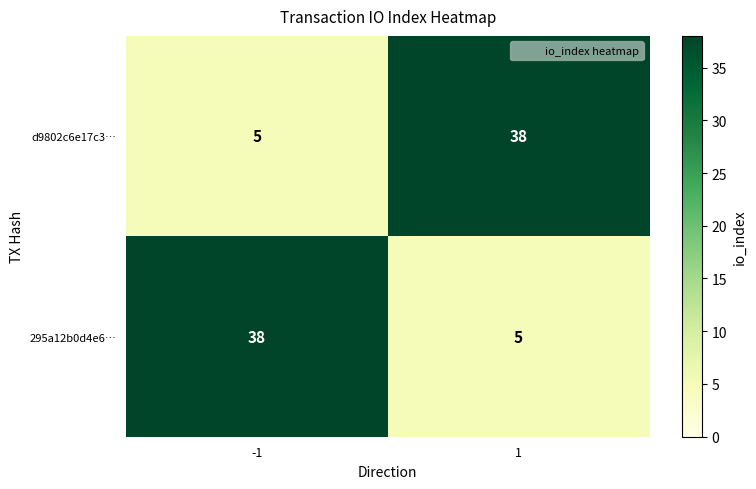

Rank the series at -1 from lowest to highest value.

d9802c6e17c3…, 295a12b0d4e6…